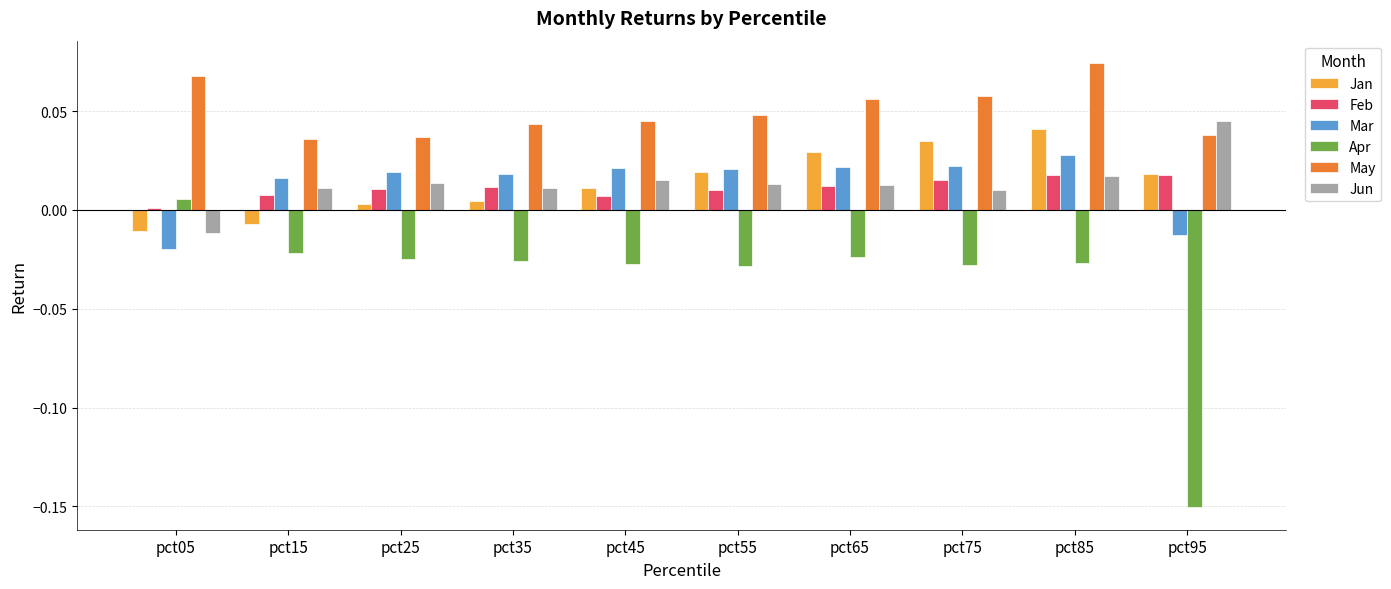

Which category has the highest value across all series?

pct85